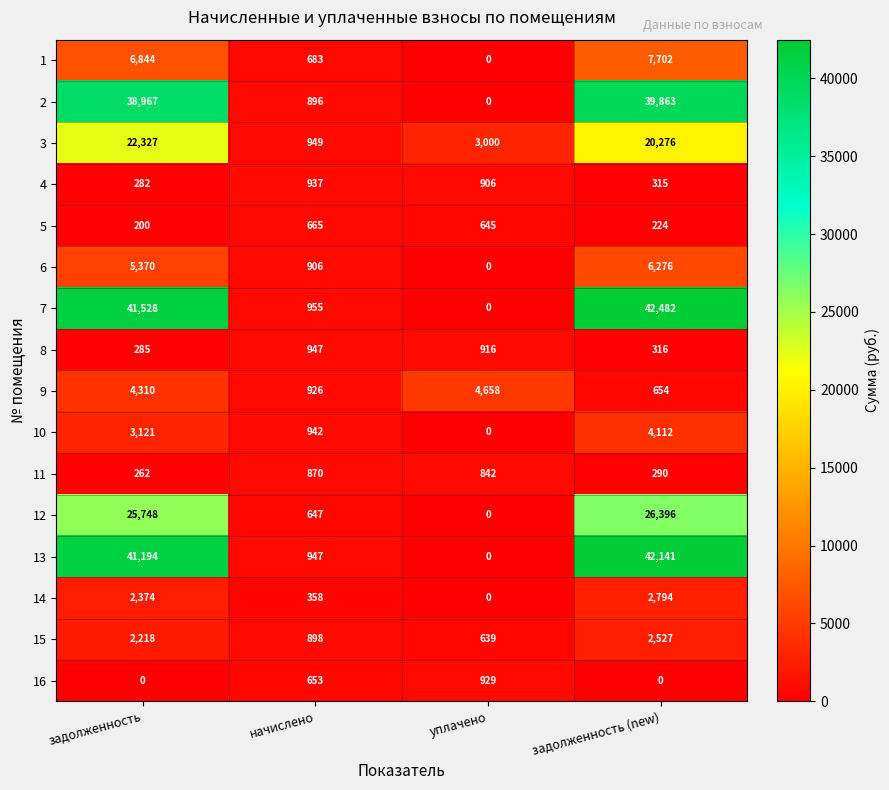

List the labels in order of 2 value, smallest first.

уплачено, начислено, задолженность, задолженность (new)